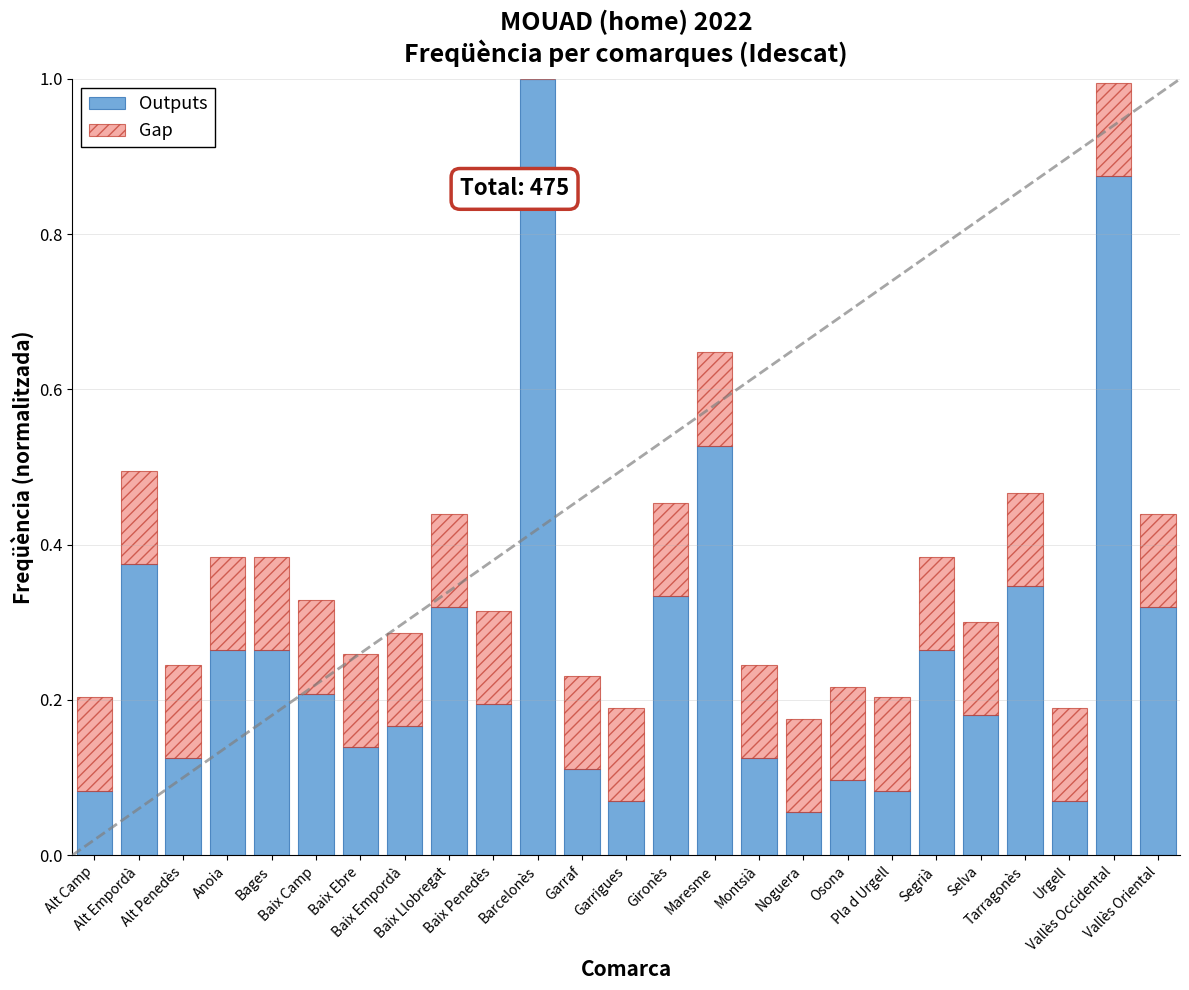

What is the sum of all Outputs values?

6.6